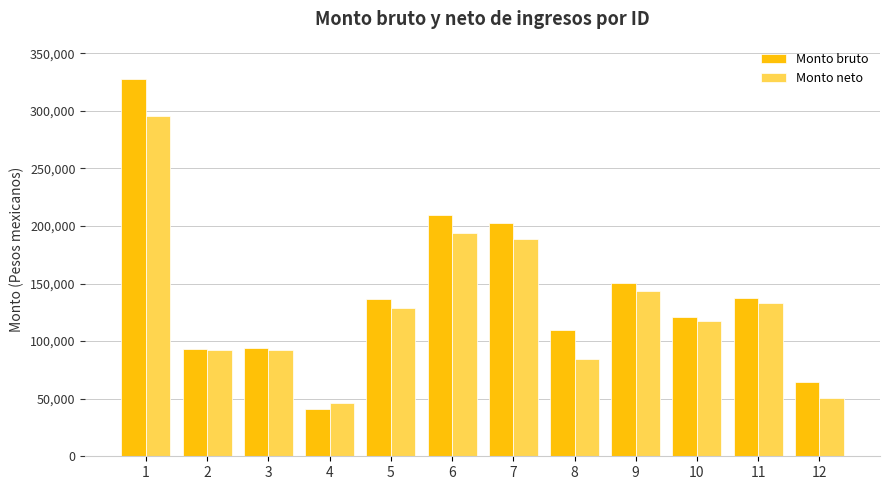

How many groups of bars are there?

12